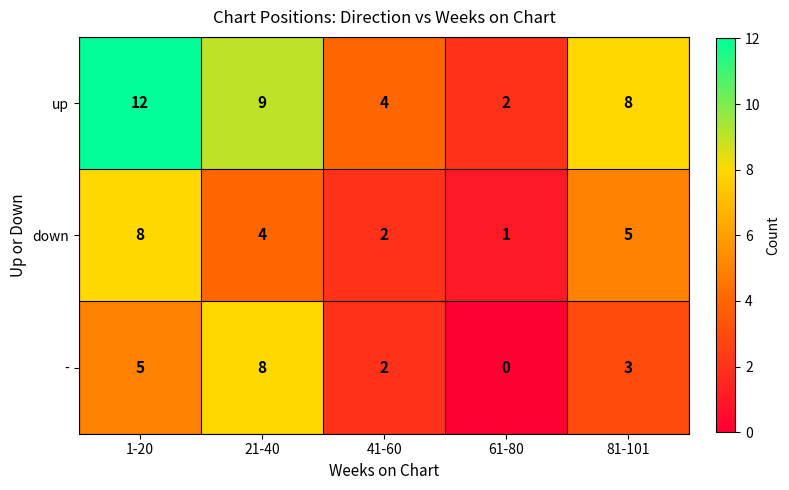

Reading left to right, what are all the values shown in this chart?

up: 12	9	4	2	8
down: 8	4	2	1	5
-: 5	8	2	0	3